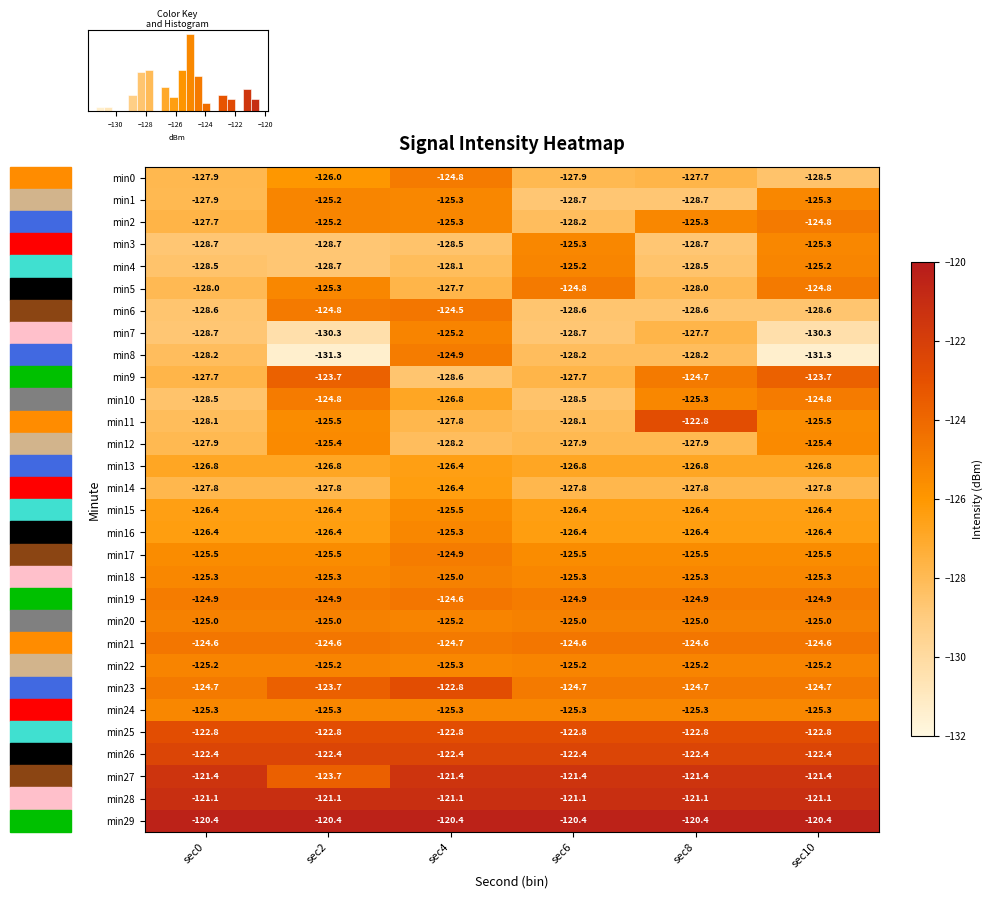

What is the average value of the min5 series?

-126.4